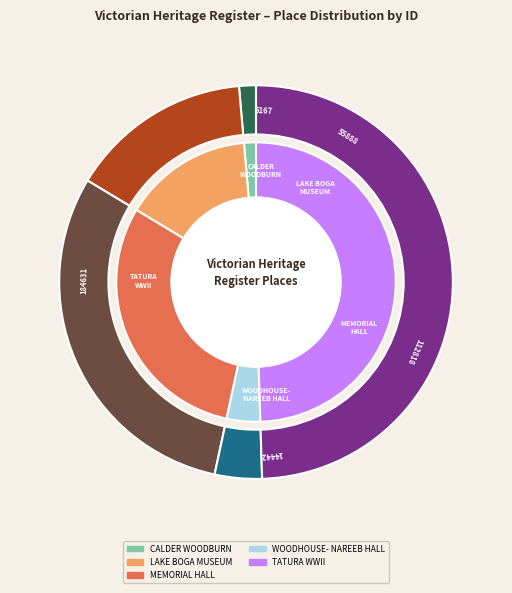

Does WOODHOUSE-NAREEB SOLDIERS MEMORIAL HALL account for over 50% of the chart?

No